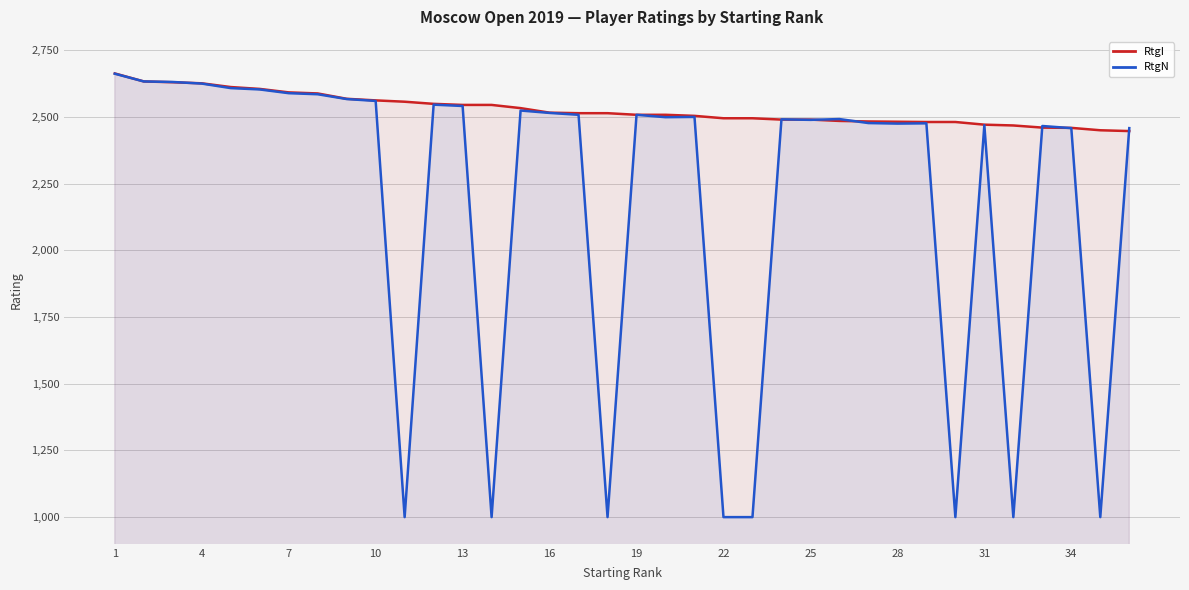

Reading left to right, extract all data points from this chart.

RtgI: 2663	2633	2630	2626	2612	2605	2592	2588	2568	2562	2557	2549	2545	2545	2533	2516	2514	2514	2508	2508	2504	2495	2495	2490	2490	2485	2483	2482	2481	2481	2471	2468	2460	2459	2450	2447
RtgN: 2662	2633	2631	2625	2608	2603	2589	2585	2567	2560	1000	2546	2541	1000	2524	2515	2508	1000	2508	2499	2500	1000	1000	2491	2489	2492	2477	2475	2476	1000	2469	1000	2466	2458	1000	2458